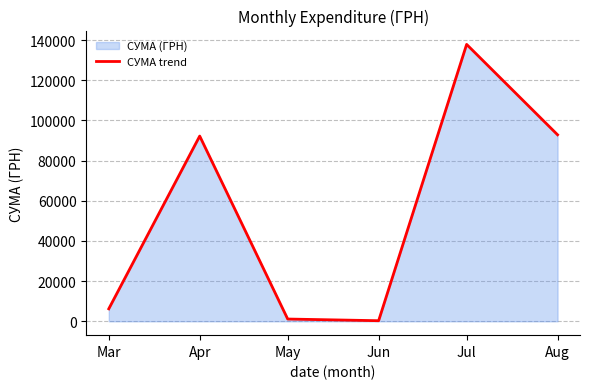

Where is the data nearest to the value 69071?

Apr